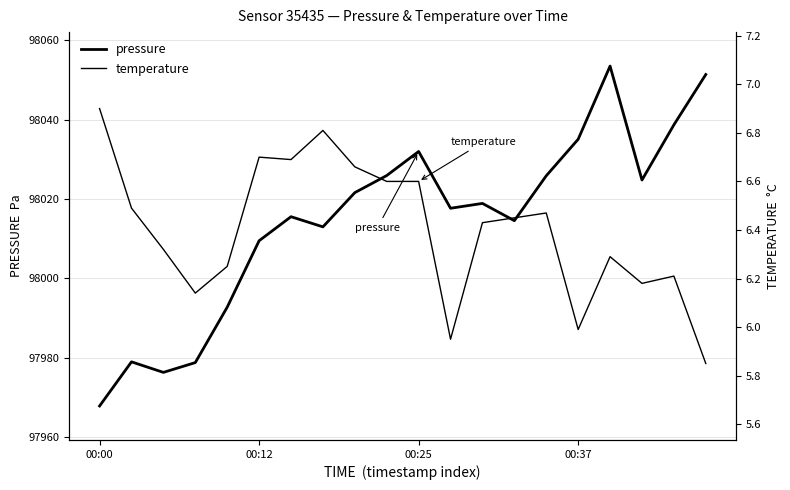

What is the difference between the maximum and minimum values in the pressure series?

85.7